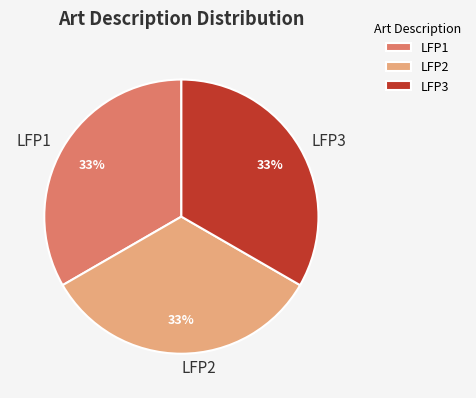

How many segments does this pie chart have?

3